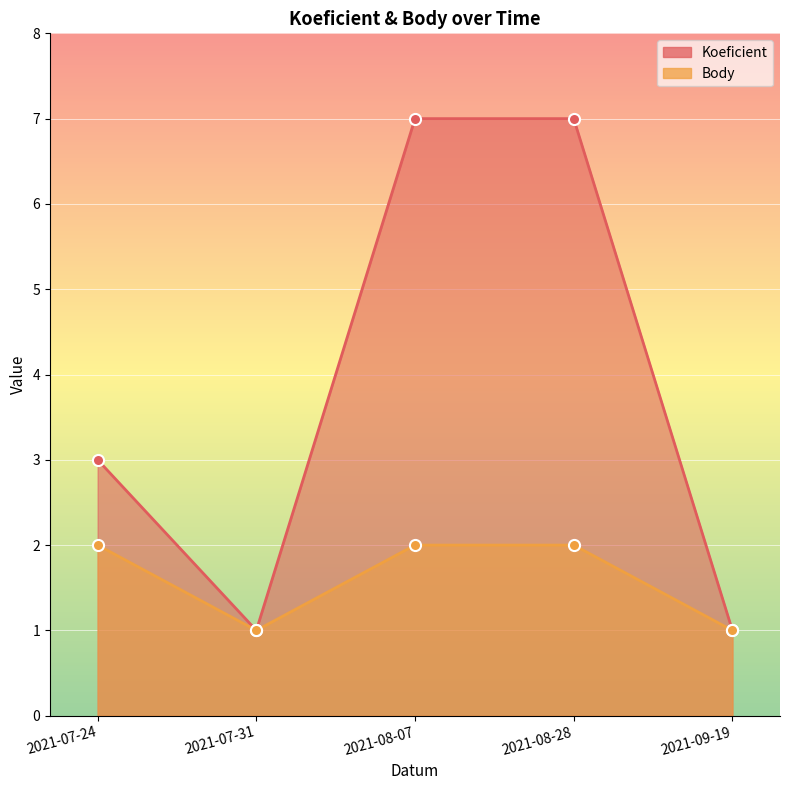

At which label does Koeficient reach its minimum?

2021-07-31